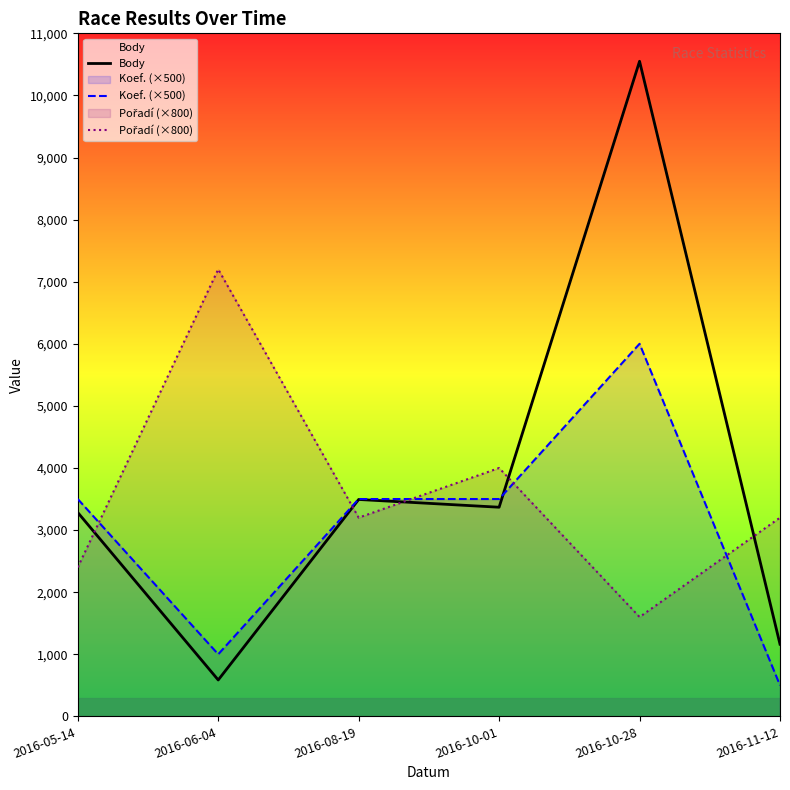

Which series has the widest spread of values?

Body